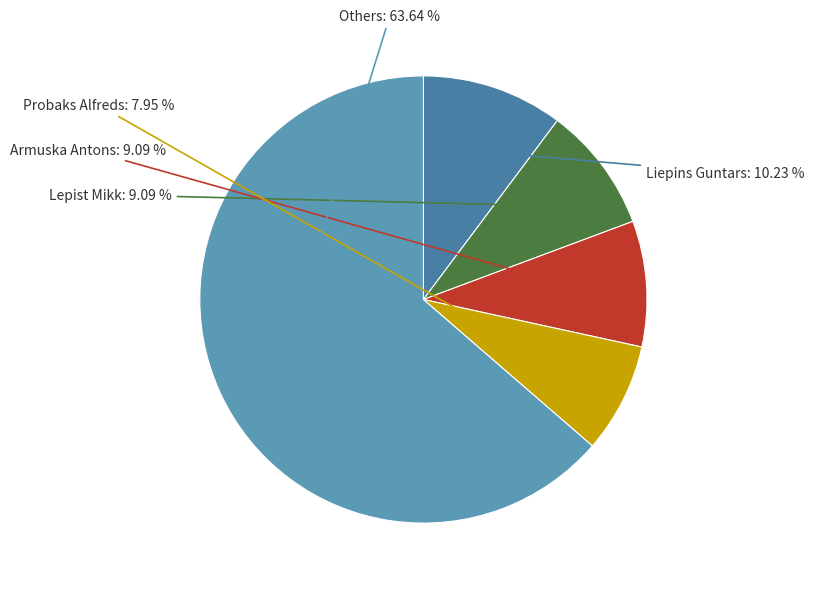

Combined, do Others and Armuska Antons account for over 50%?

Yes